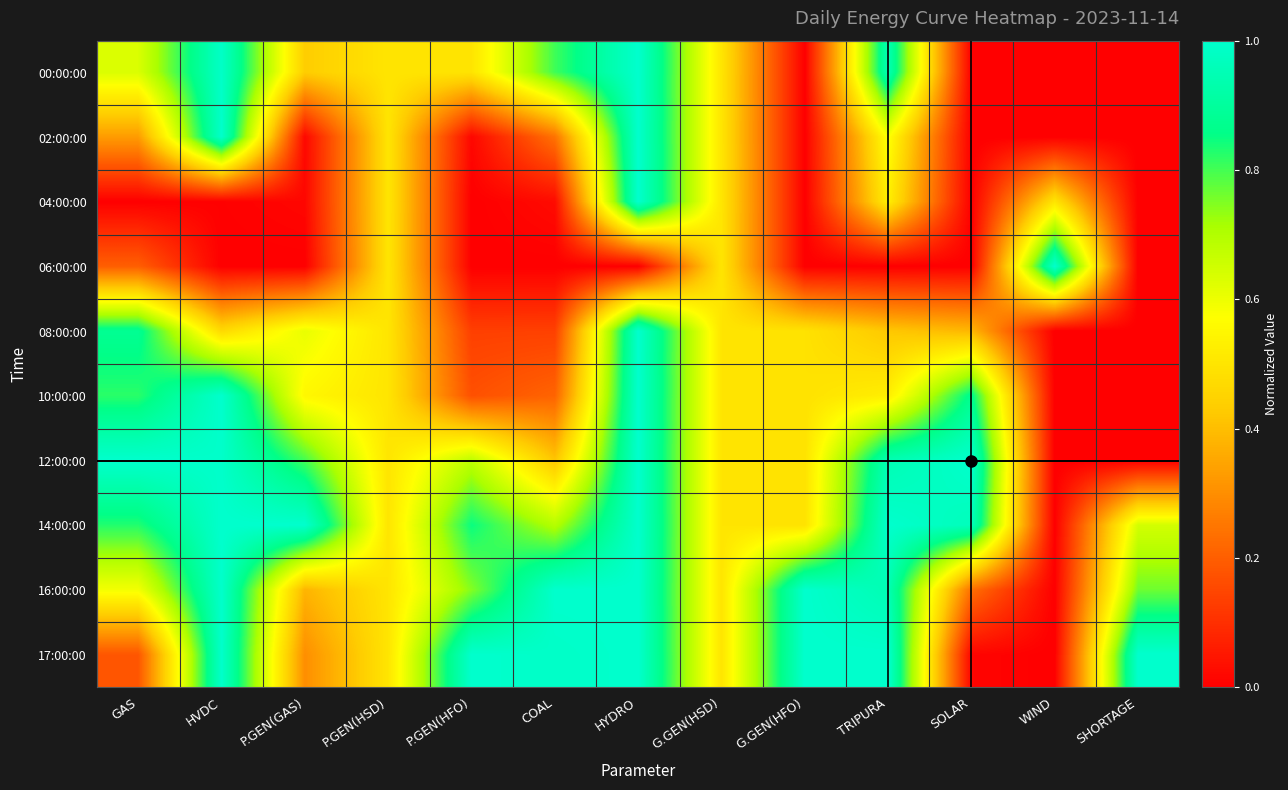

How many series are shown in this chart?

10